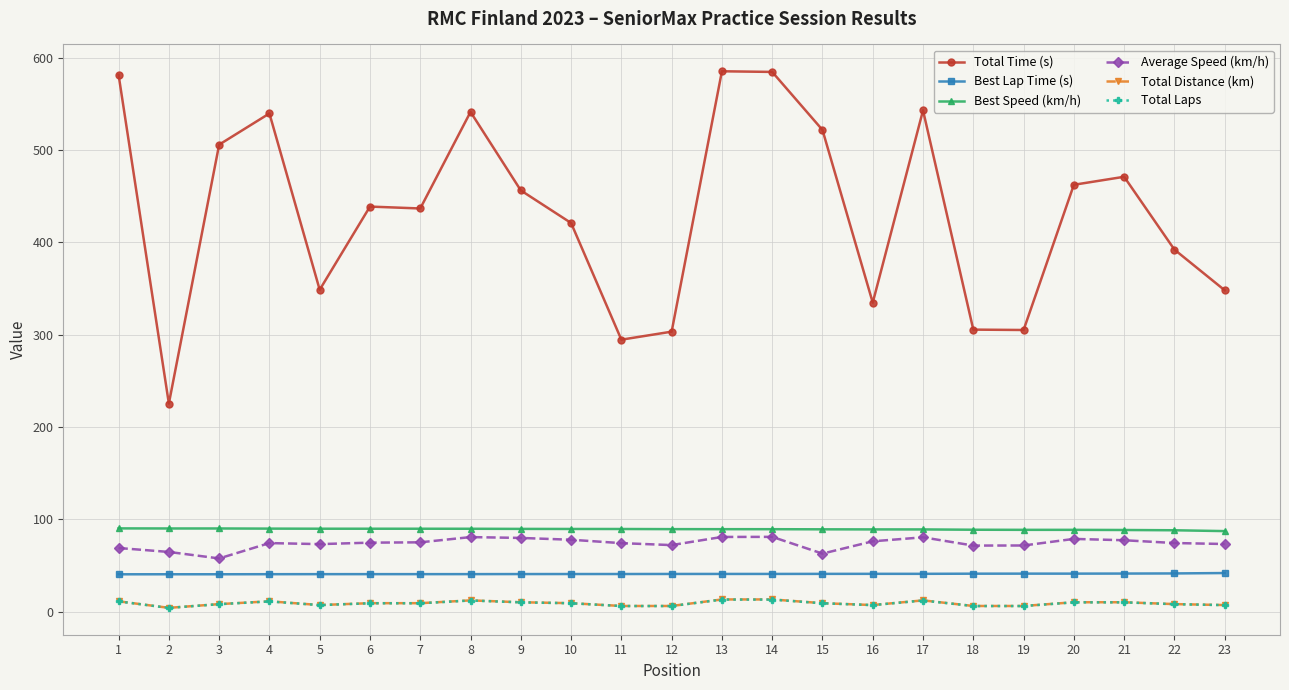

Is it true that Best Lap Time (s) equals 41.3 at 22?

True